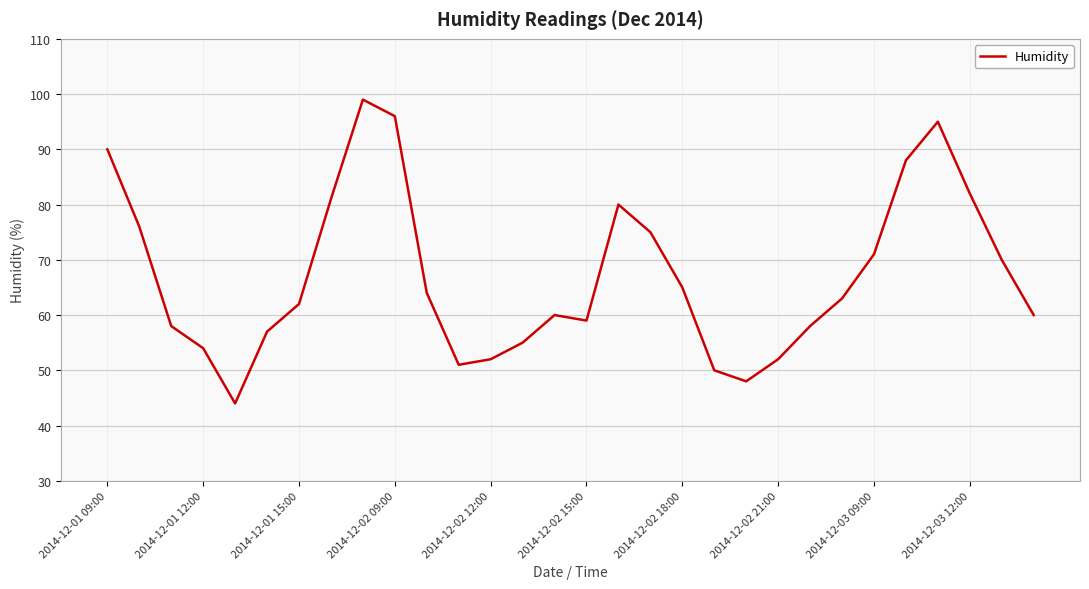

What is the difference between the maximum and minimum values?

55